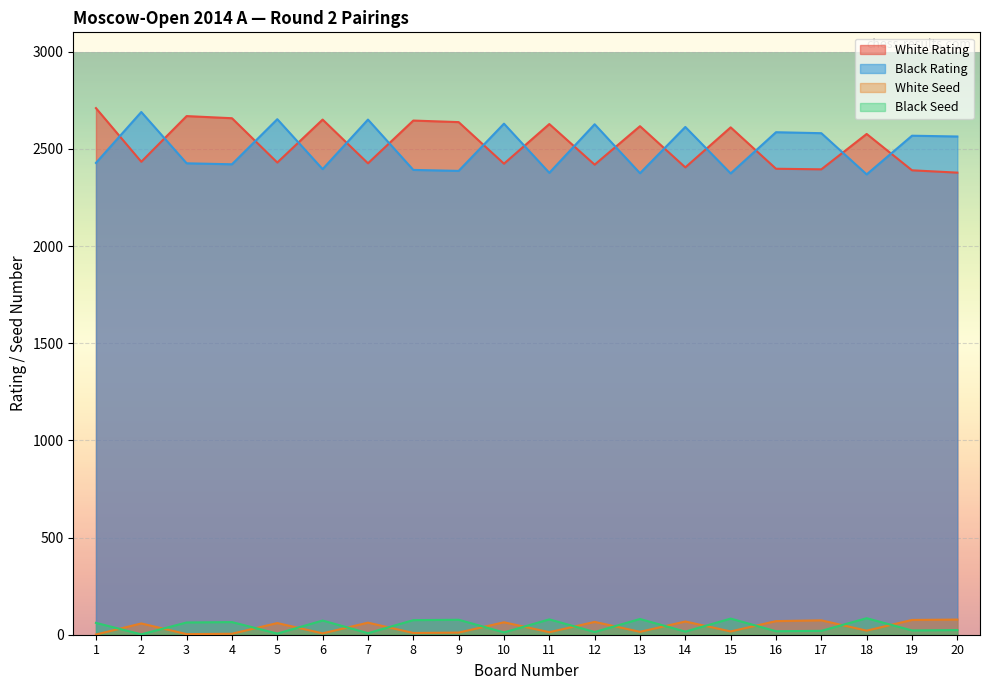

Rank the series by their maximum value, from highest to lowest.

White Rating, Black Rating, Black Seed, White Seed